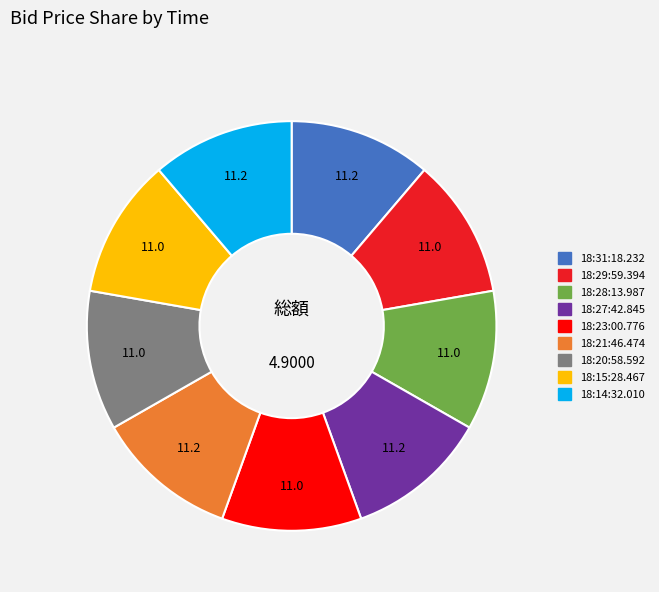

Do 18:27:42.845 and 18:21:46.474 together represent more than half of the pie?

No